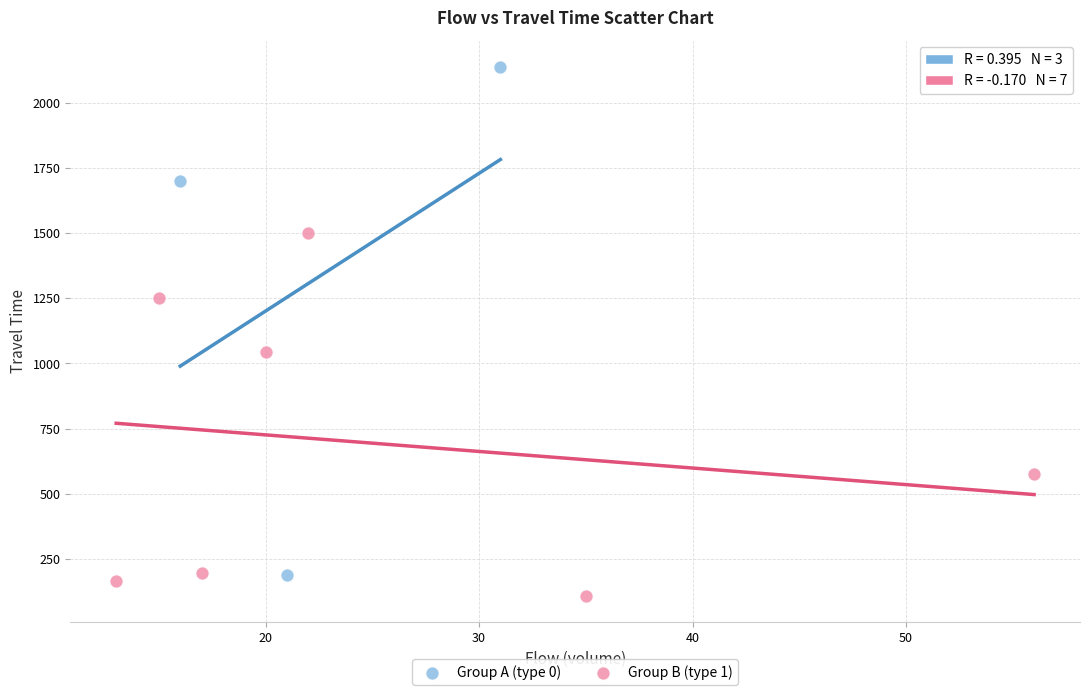

Which series has the widest spread of Y values?

Group A (type 0)